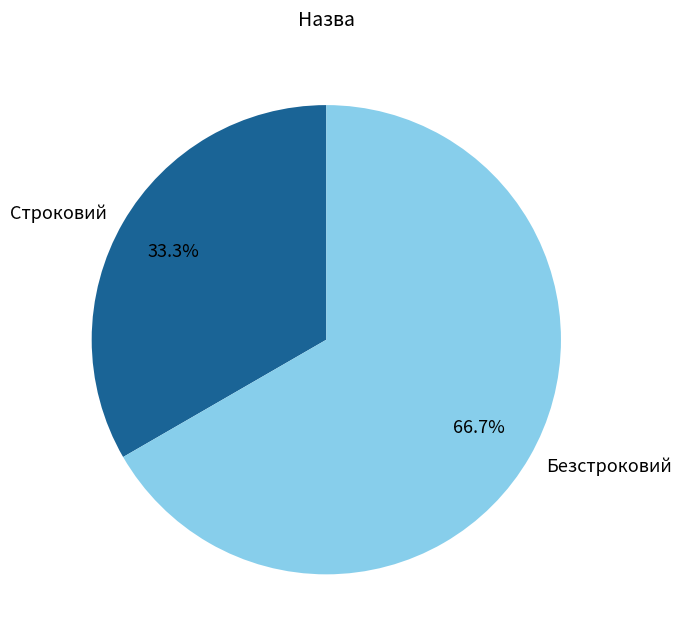

To the nearest percent, what percentage of the pie is Строковий?

33%